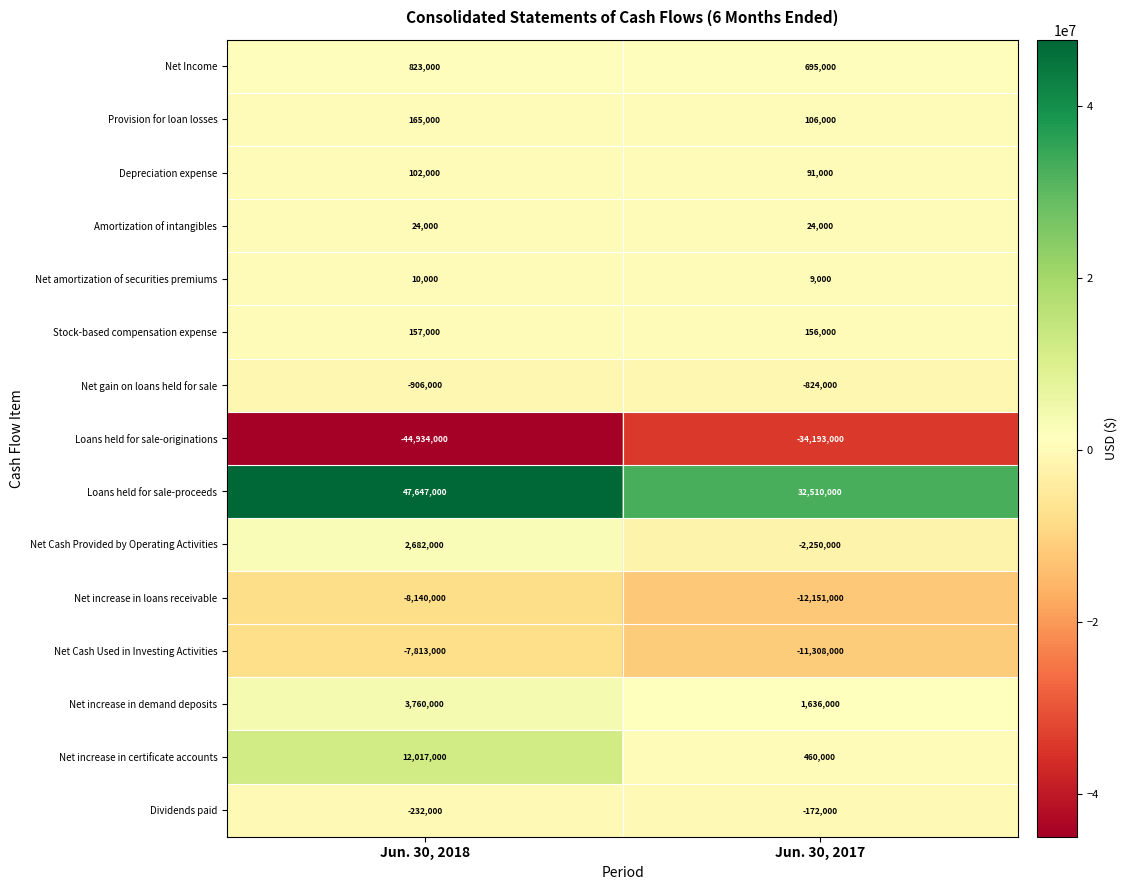

At Jun. 30, 2018, list the series in order from largest to smallest.

Loans held for sale-proceeds, Net increase in certificate accounts, Net increase in demand deposits, Net Cash Provided by Operating Activities, Net Income, Provision for loan losses, Stock-based compensation expense, Depreciation expense, Amortization of intangibles, Net amortization of securities premiums, Dividends paid, Net gain on loans held for sale, Net Cash Used in Investing Activities, Net increase in loans receivable, Loans held for sale-originations